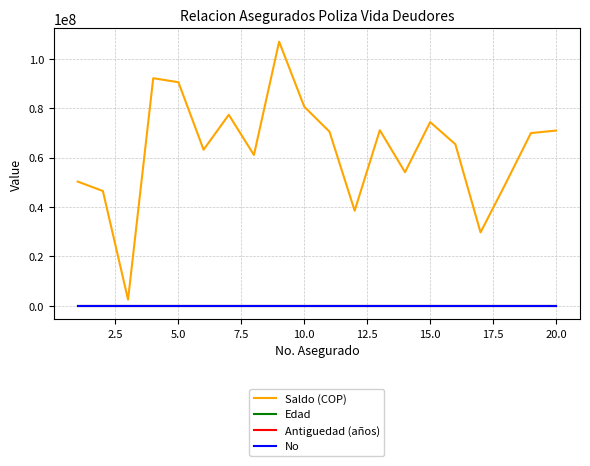

How many values in the Antiguedad (años) series exceed 26?

14